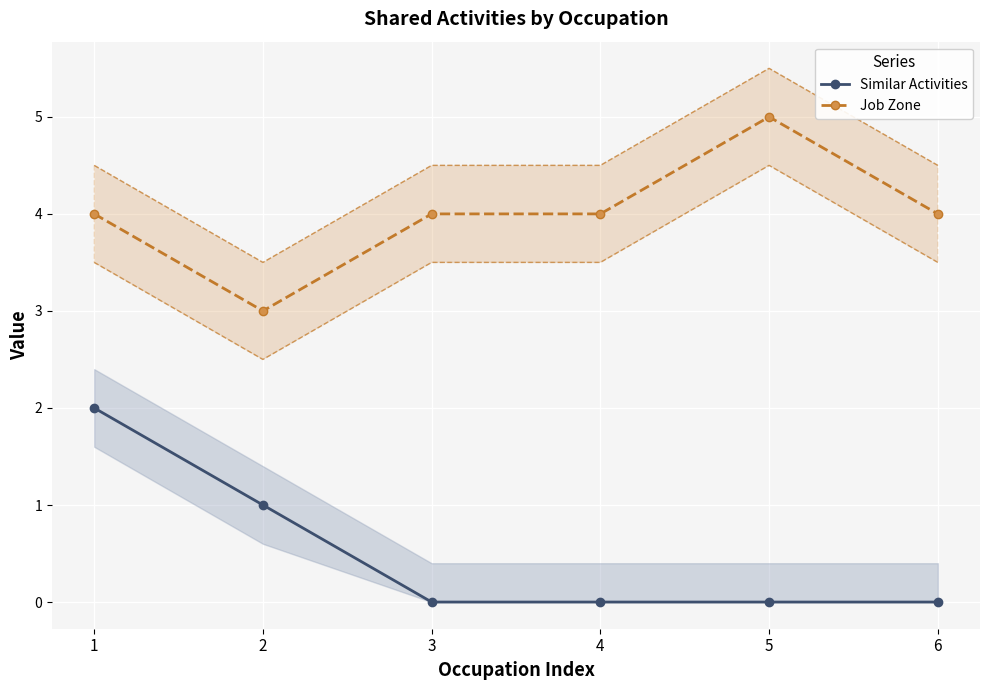

What is the difference between the Job Zone values at 5 and 2?

2